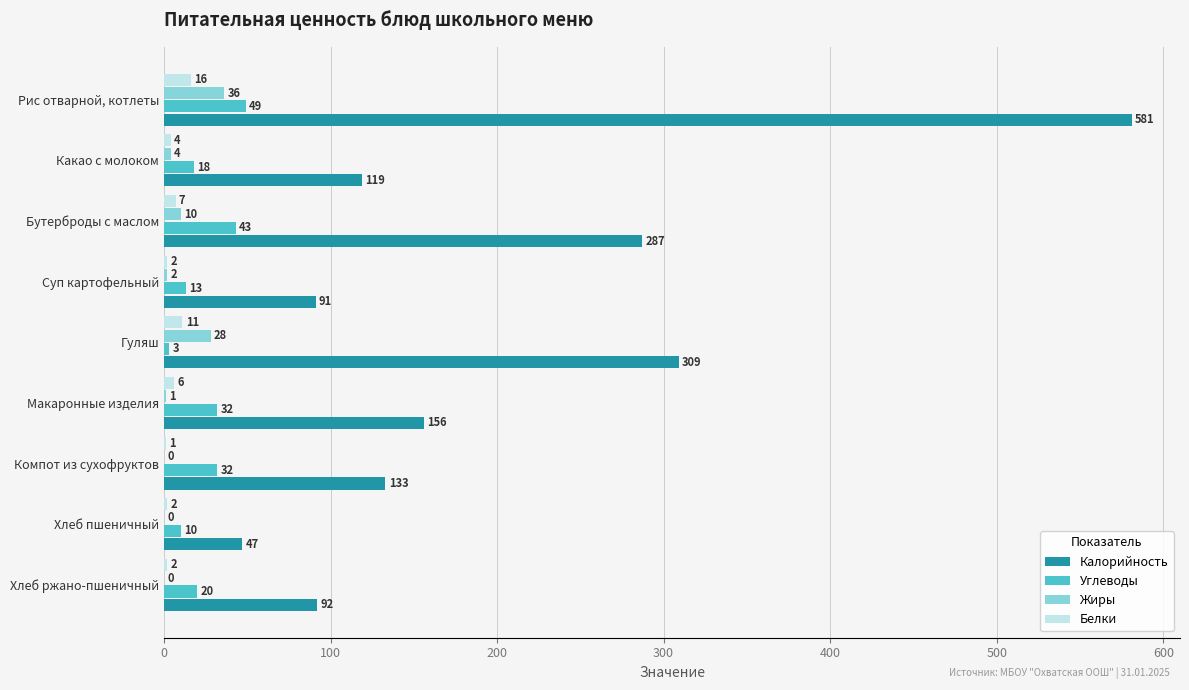

At which label is Калорийность closest to 314?

Гуляш